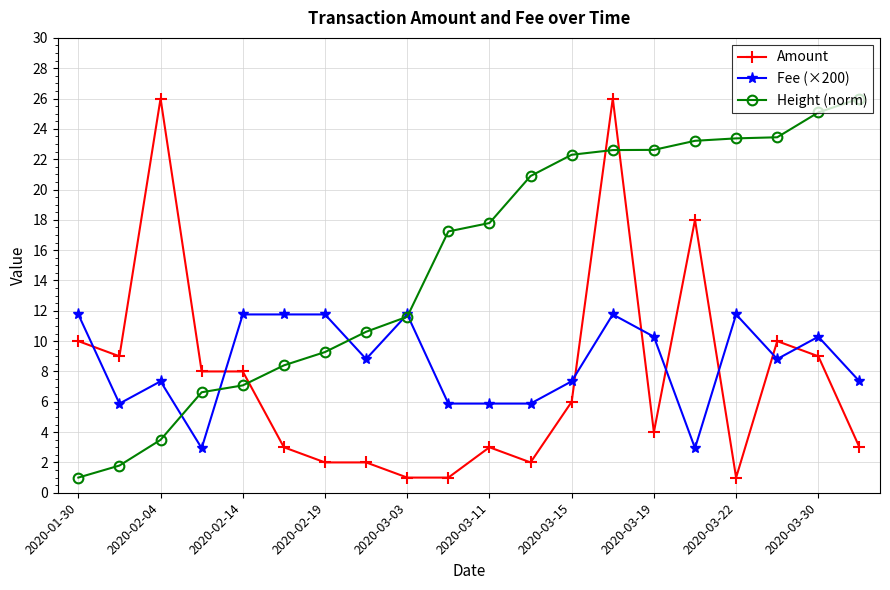

How many intersections are there between Amount and Height (norm)?

3